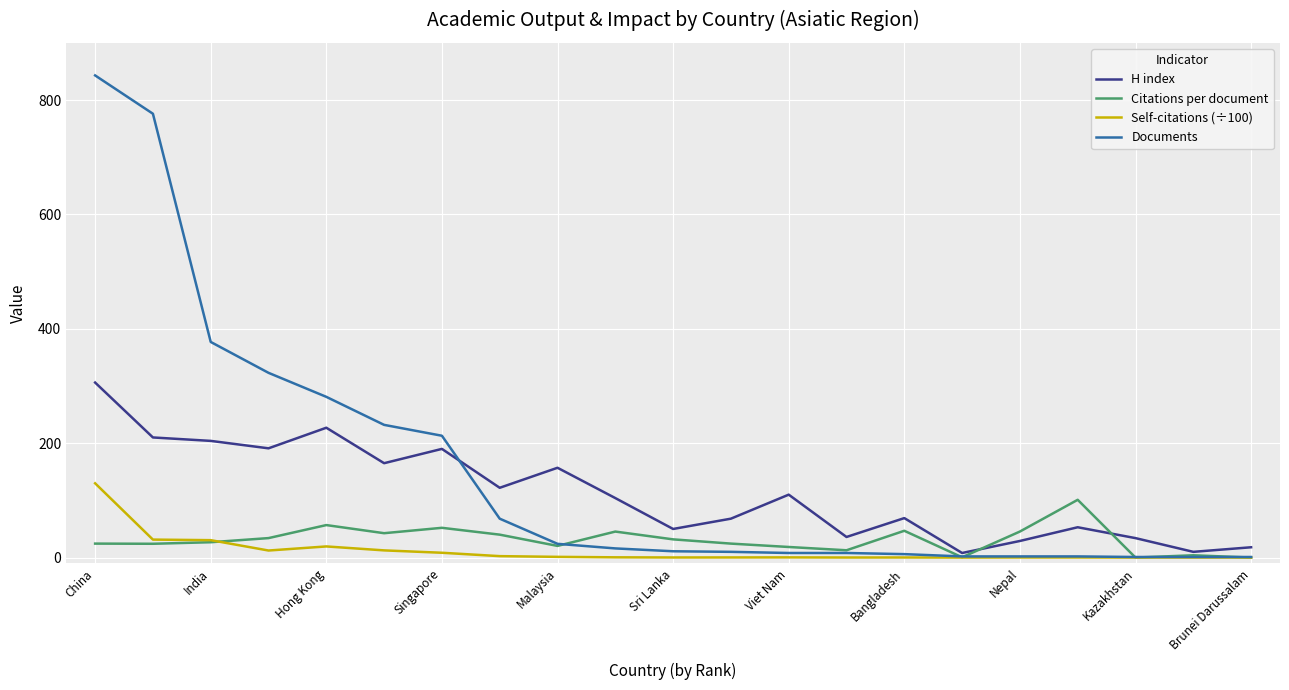

Which series has the largest total across all categories?

Documents